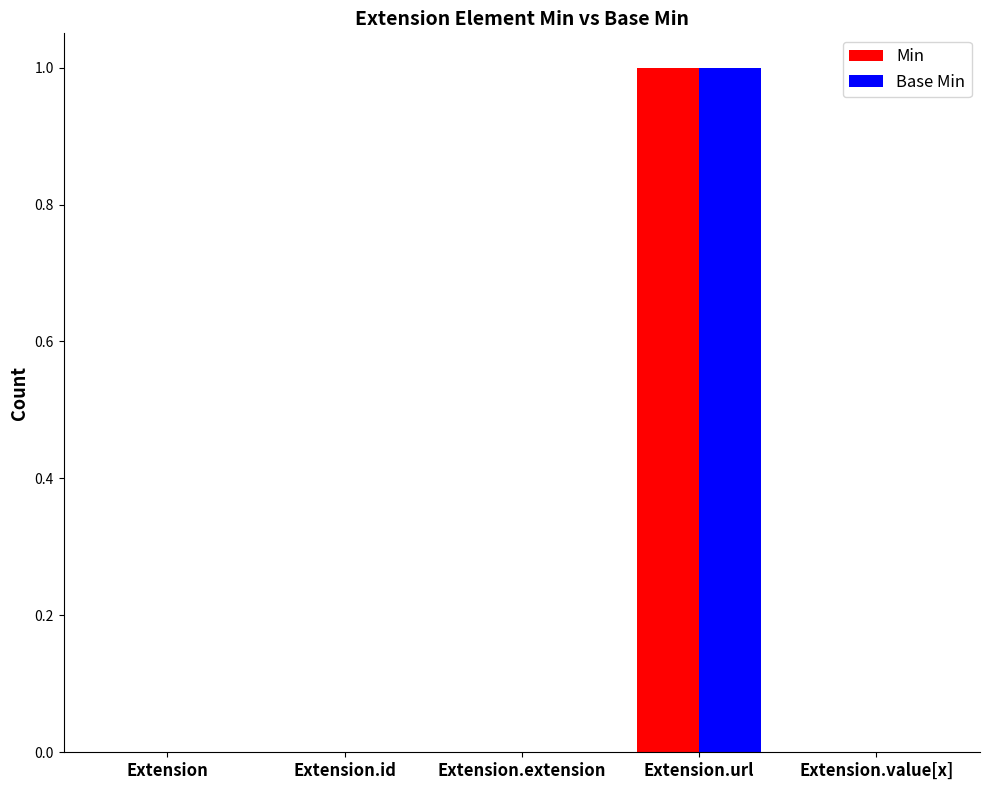

Does the chart contain stacked bars?

No